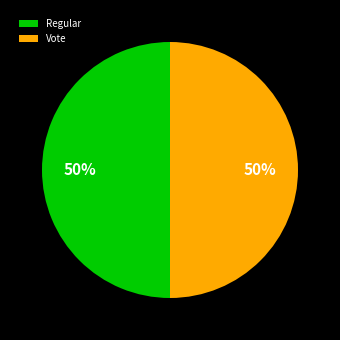

Is it true that Vote is 50% of the pie?

True